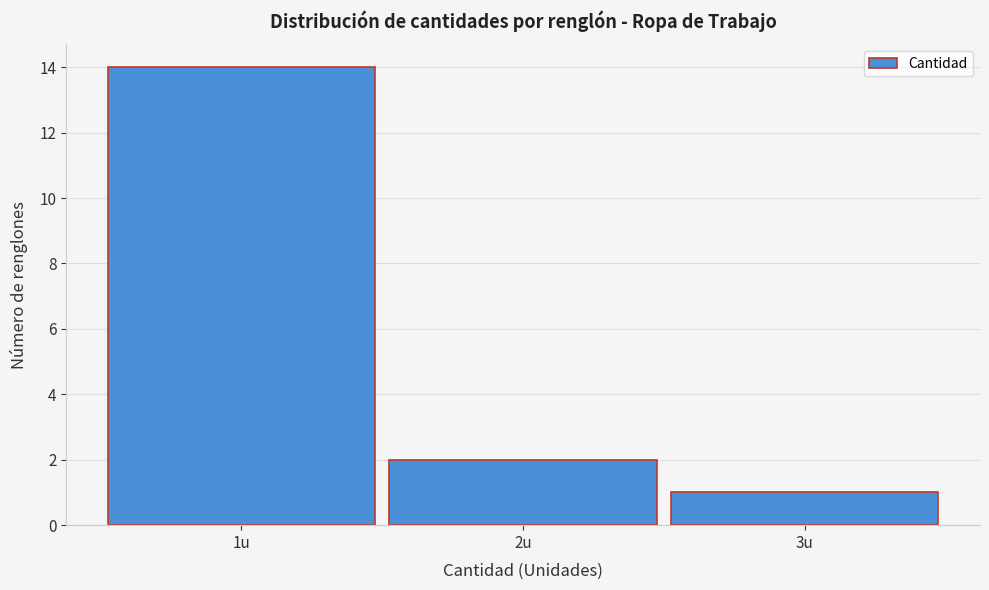

Reading left to right, list every bar in this chart as the range it spans on the x-axis followed by its height. The values are not printed on the chart, so give them approximately, as read against the axis.

0.5 to 1.5: 14
1.5 to 2.5: 2
2.5 to 3.5: 1